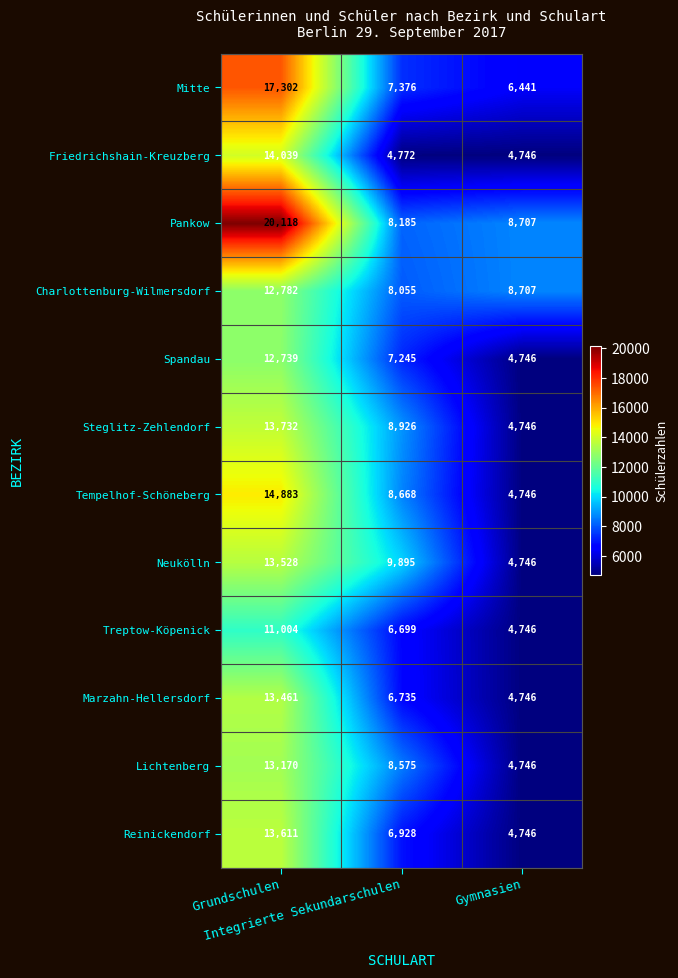

How many Lichtenberg values are between 4746 and 13170?

3